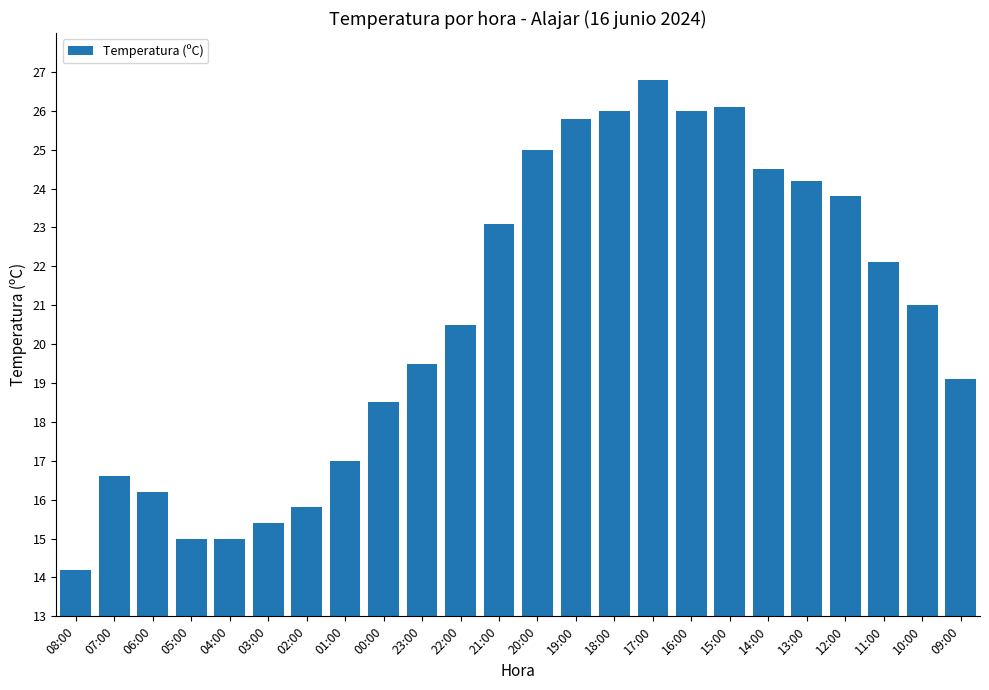

What is the difference between the values at 10:00 and 05:00?

6.0